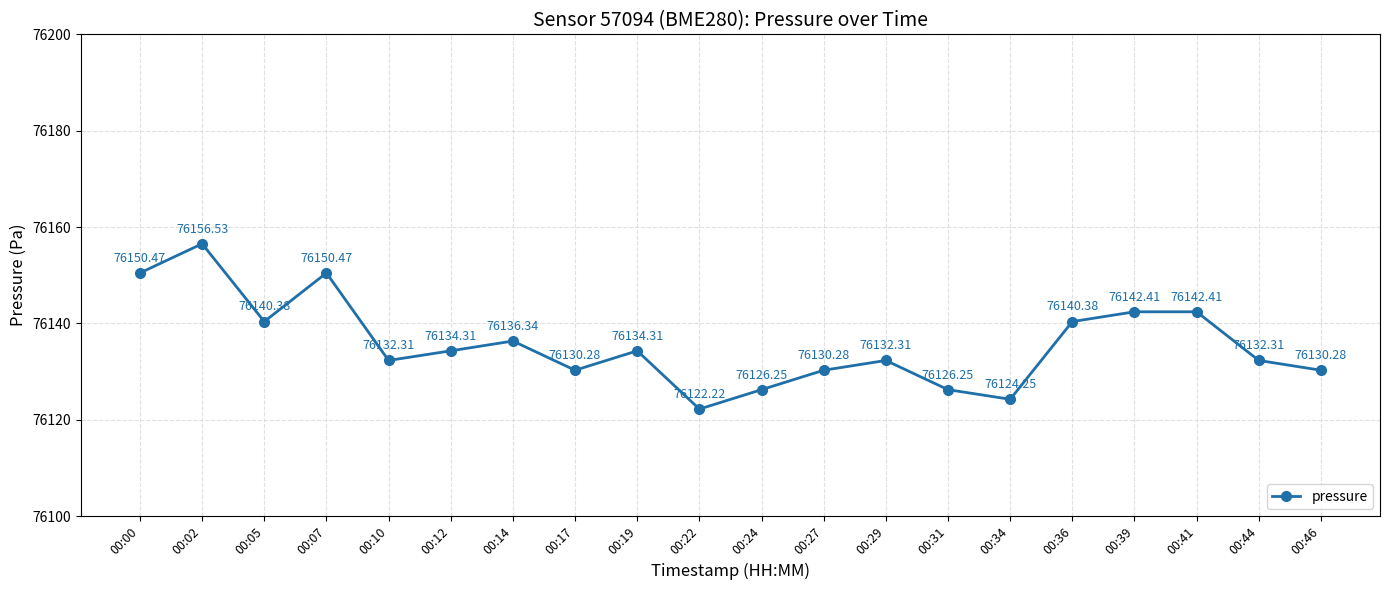

Is this an area chart (filled region under the line)?

No